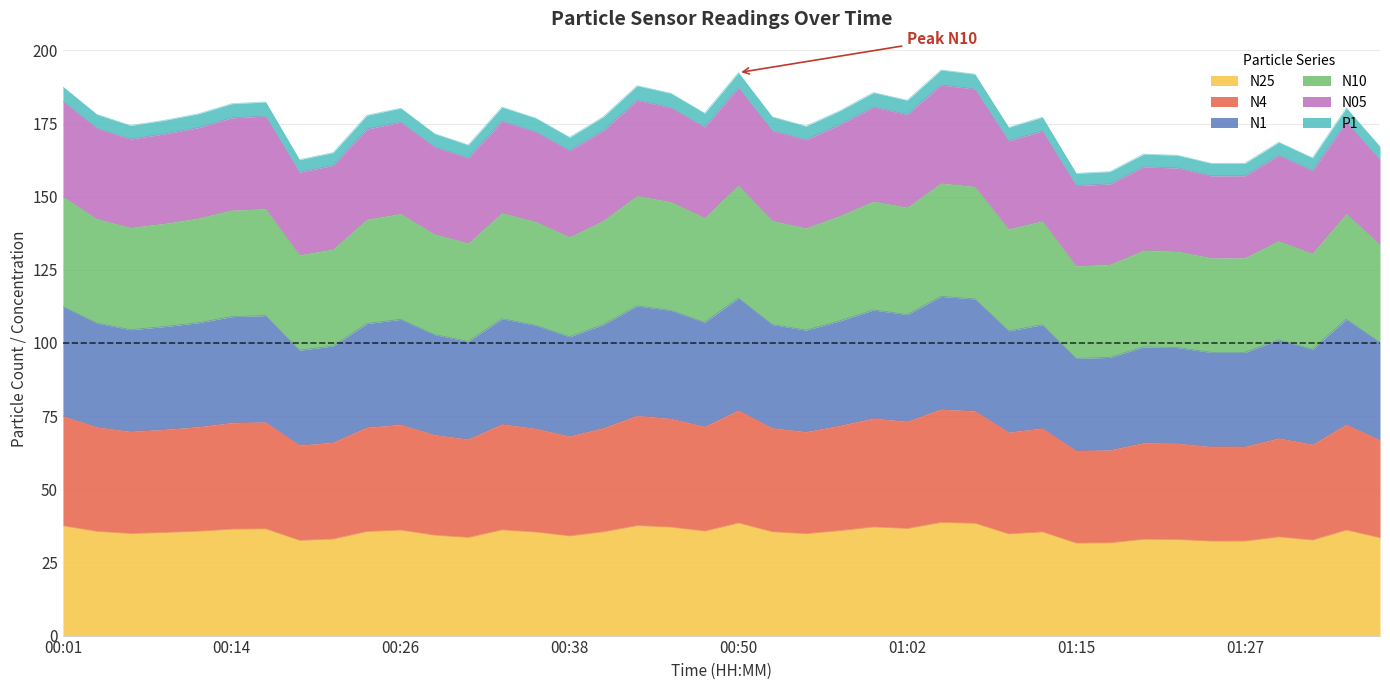

What is the maximum value for N25?

38.7